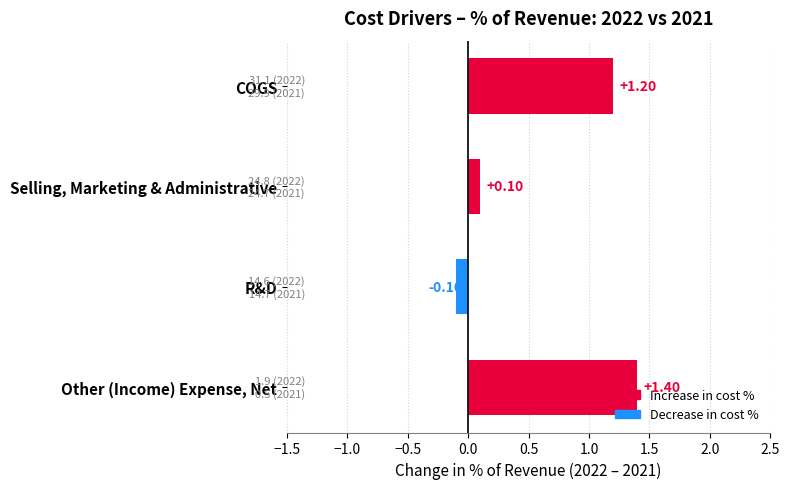

What is the difference between the second highest and second lowest values?

1.1